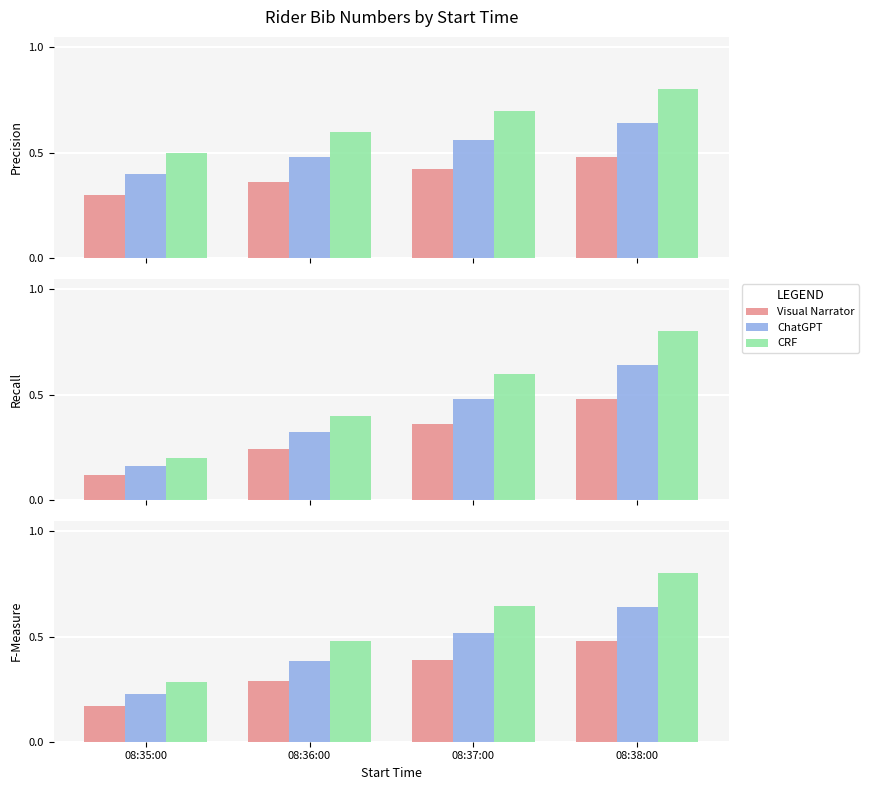

How many bars are there in each group?

3